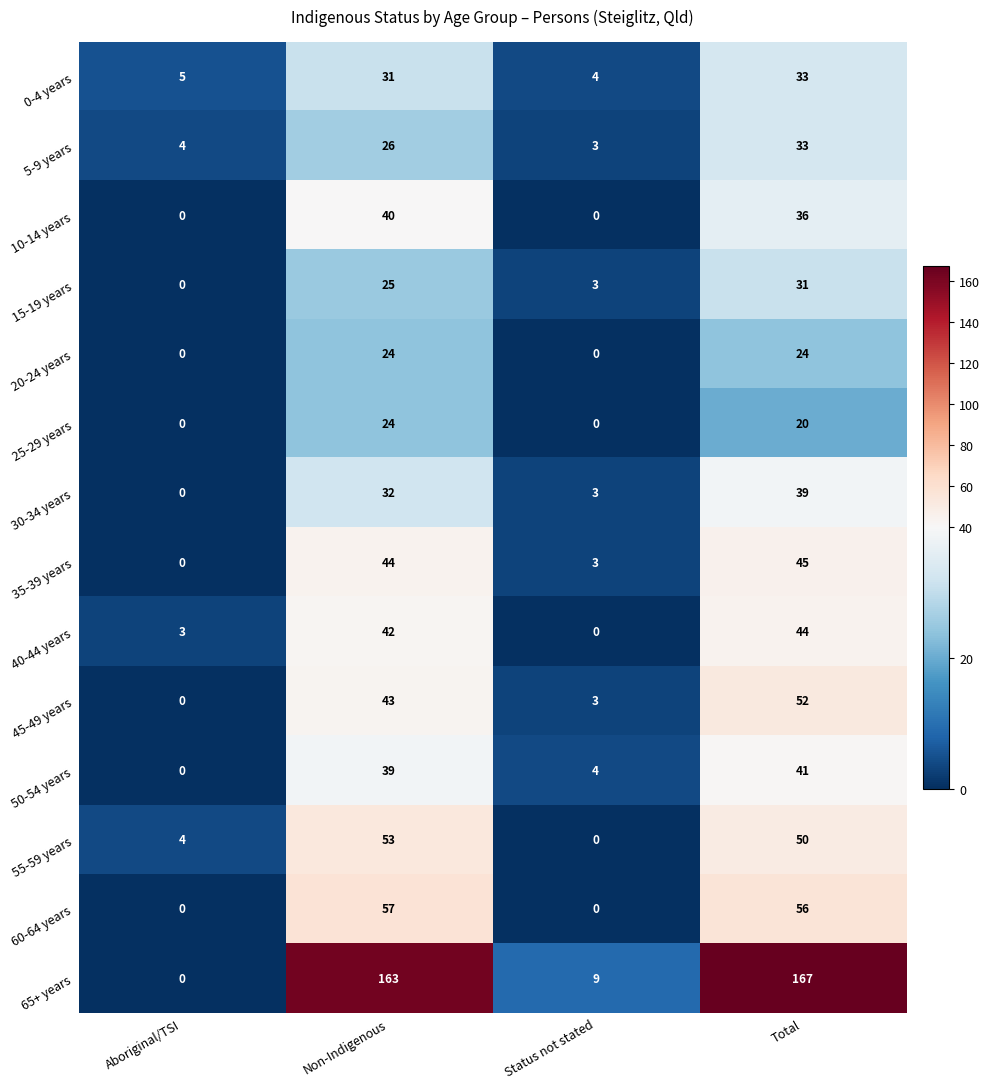

Between Status not stated and Total, which series saw the biggest shift?

65+ years